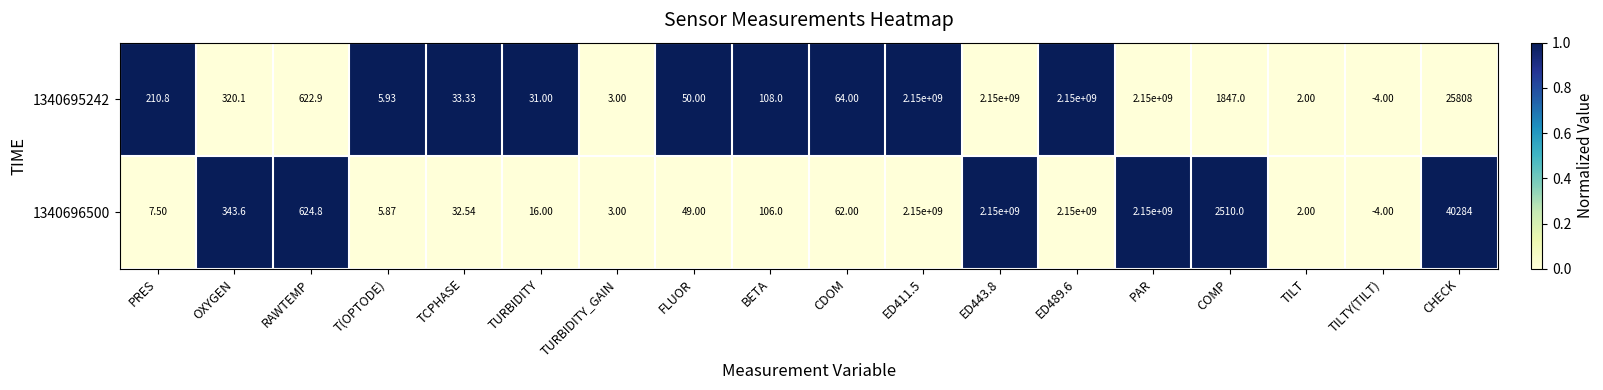

Is the value of 1340695242 at TILTY(TILT) greater than the value of 1340696500 at TCPHASE?

No